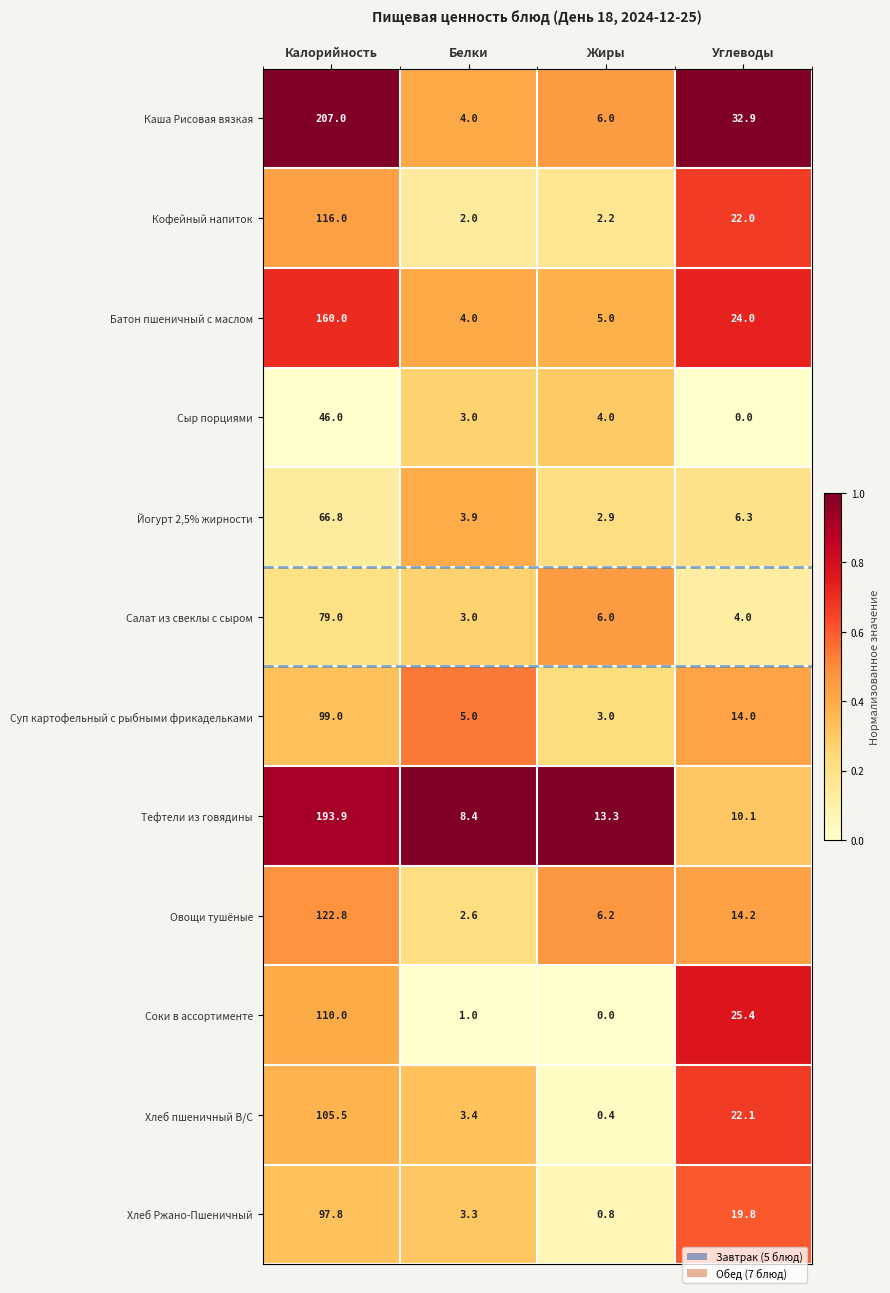

What is the total value across all series at Углеводы?

194.8